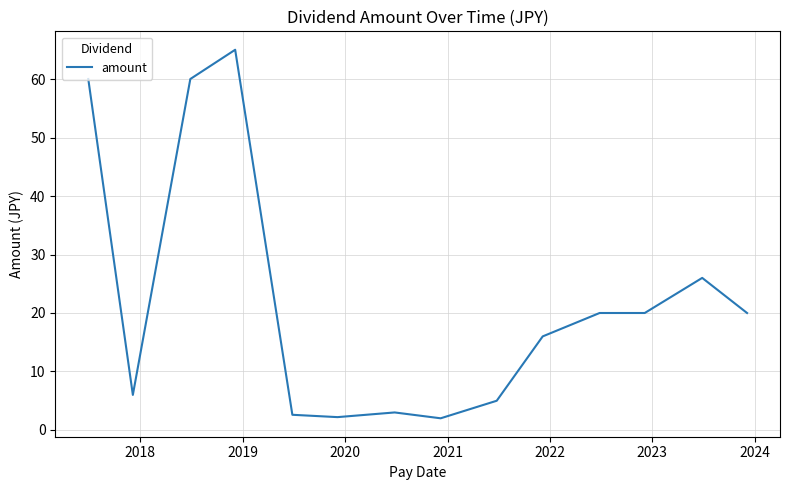

What is the maximum value shown in the chart?

65.0